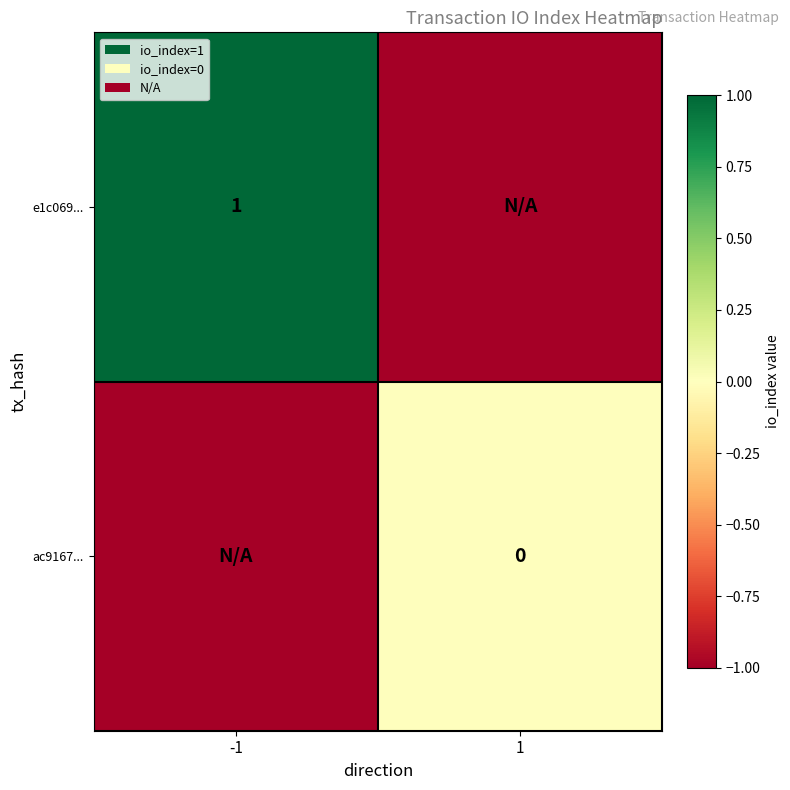

Is it true that e1c069... equals 0 at -1?

False